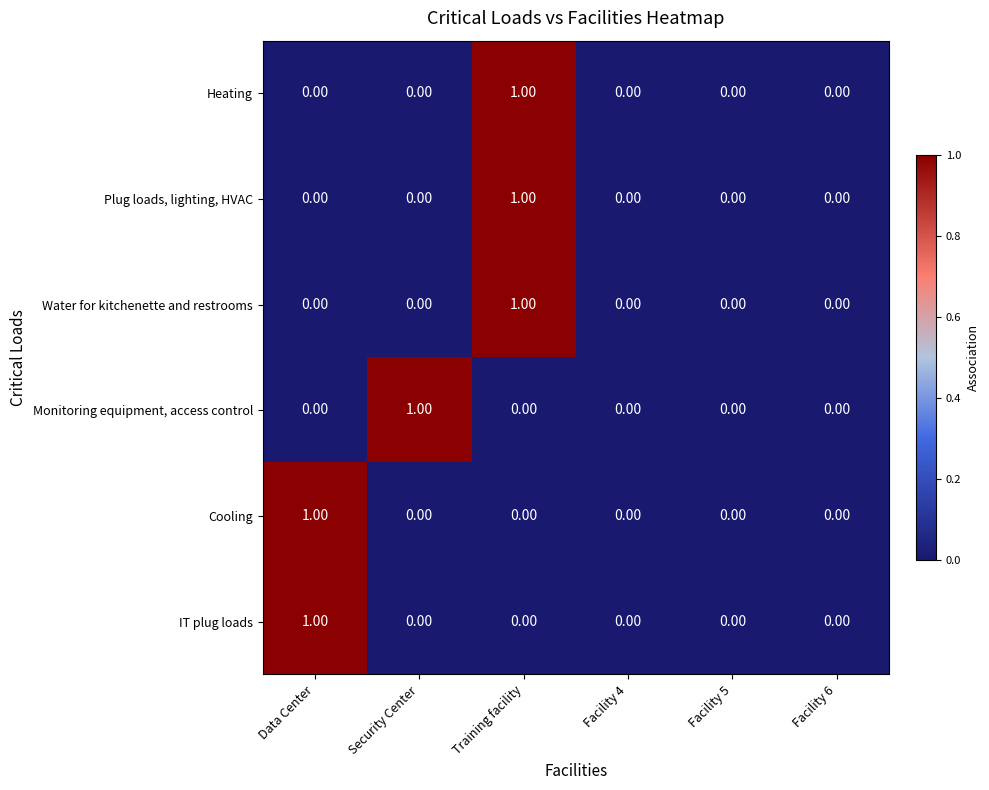

Between Security Center and Facility 4, which series saw the biggest shift?

Monitoring equipment, access control